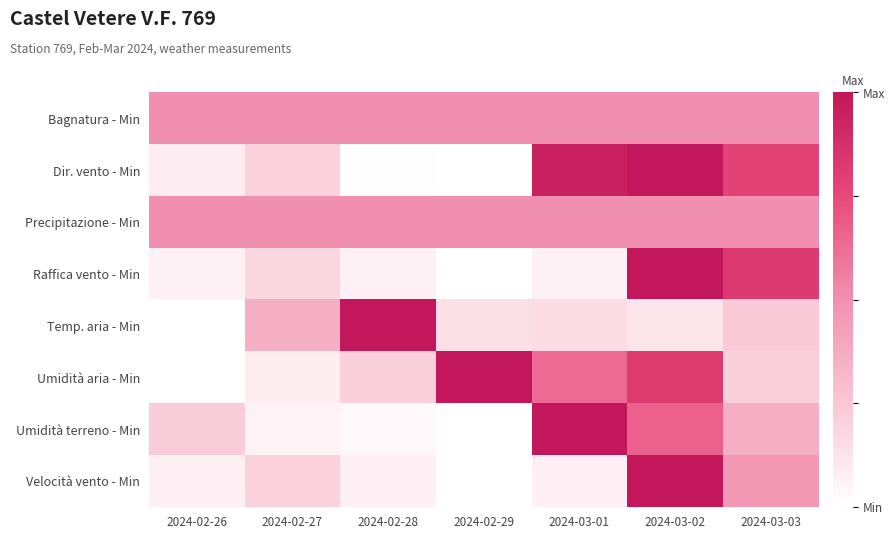

Reading right to left, extract all data points from this chart.

Bagnatura - Min: 2024-03-03=0.5	2024-03-02=0.5	2024-03-01=0.5	2024-02-29=0.5	2024-02-28=0.5	2024-02-27=0.5	2024-02-26=0.5
Dir. vento - Min: 2024-03-03=0.8	2024-03-02=1.0	2024-03-01=0.9	2024-02-29=0.0	2024-02-28=0.0	2024-02-27=0.2	2024-02-26=0.1
Precipitazione - Min: 2024-03-03=0.5	2024-03-02=0.5	2024-03-01=0.5	2024-02-29=0.5	2024-02-28=0.5	2024-02-27=0.5	2024-02-26=0.5
Raffica vento - Min: 2024-03-03=0.8	2024-03-02=1.0	2024-03-01=0.1	2024-02-29=0.0	2024-02-28=0.1	2024-02-27=0.2	2024-02-26=0.1
Temp. aria - Min: 2024-03-03=0.2	2024-03-02=0.1	2024-03-01=0.2	2024-02-29=0.1	2024-02-28=1.0	2024-02-27=0.4	2024-02-26=0.0
Umidità aria - Min: 2024-03-03=0.2	2024-03-02=0.8	2024-03-01=0.6	2024-02-29=1.0	2024-02-28=0.2	2024-02-27=0.1	2024-02-26=0.0
Umidità terreno - Min: 2024-03-03=0.4	2024-03-02=0.7	2024-03-01=1.0	2024-02-29=0.0	2024-02-28=0.0	2024-02-27=0.1	2024-02-26=0.2
Velocità vento - Min: 2024-03-03=0.5	2024-03-02=1.0	2024-03-01=0.1	2024-02-29=0.0	2024-02-28=0.1	2024-02-27=0.2	2024-02-26=0.1